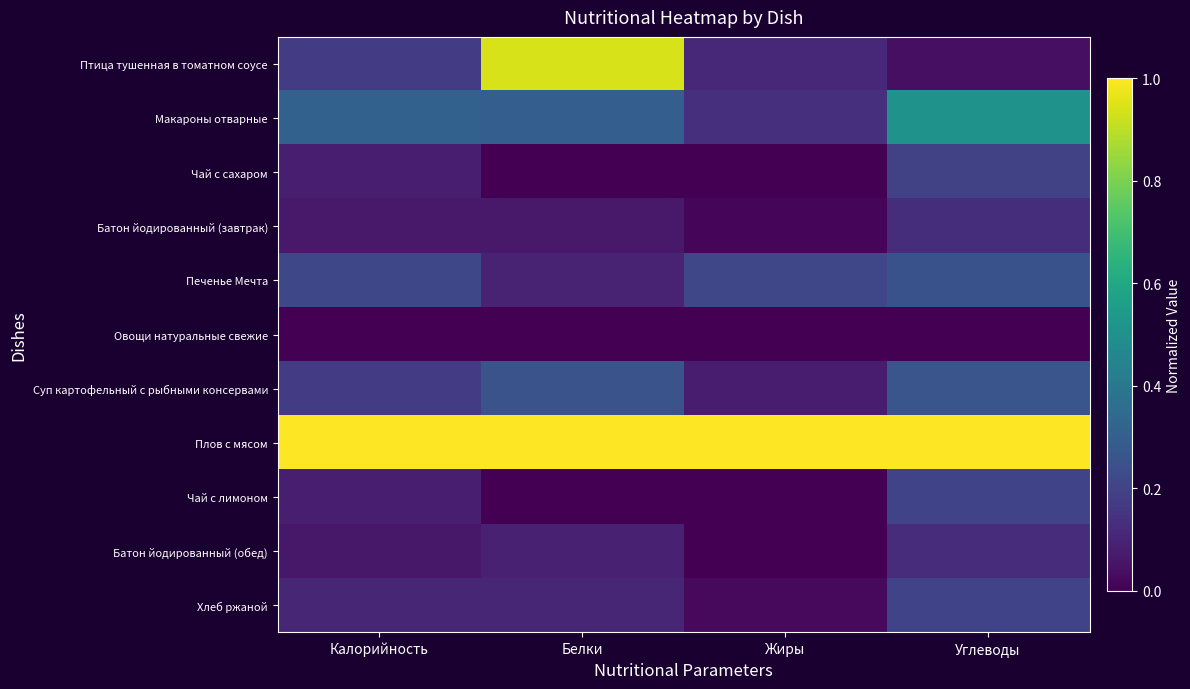

Which series has the largest total across all categories?

Плов с мясом